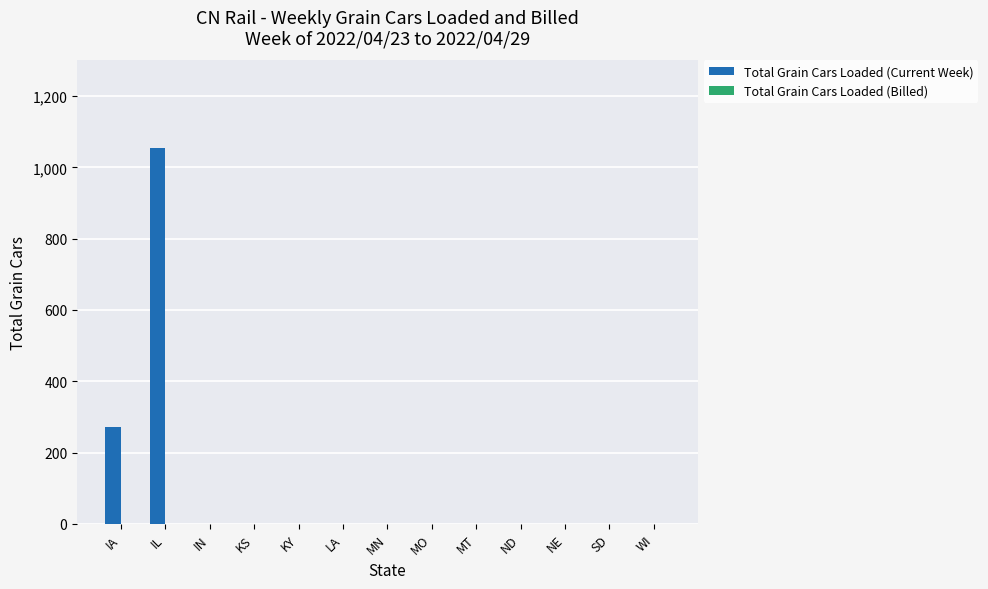

Is it true that the value at KS is 0?

True